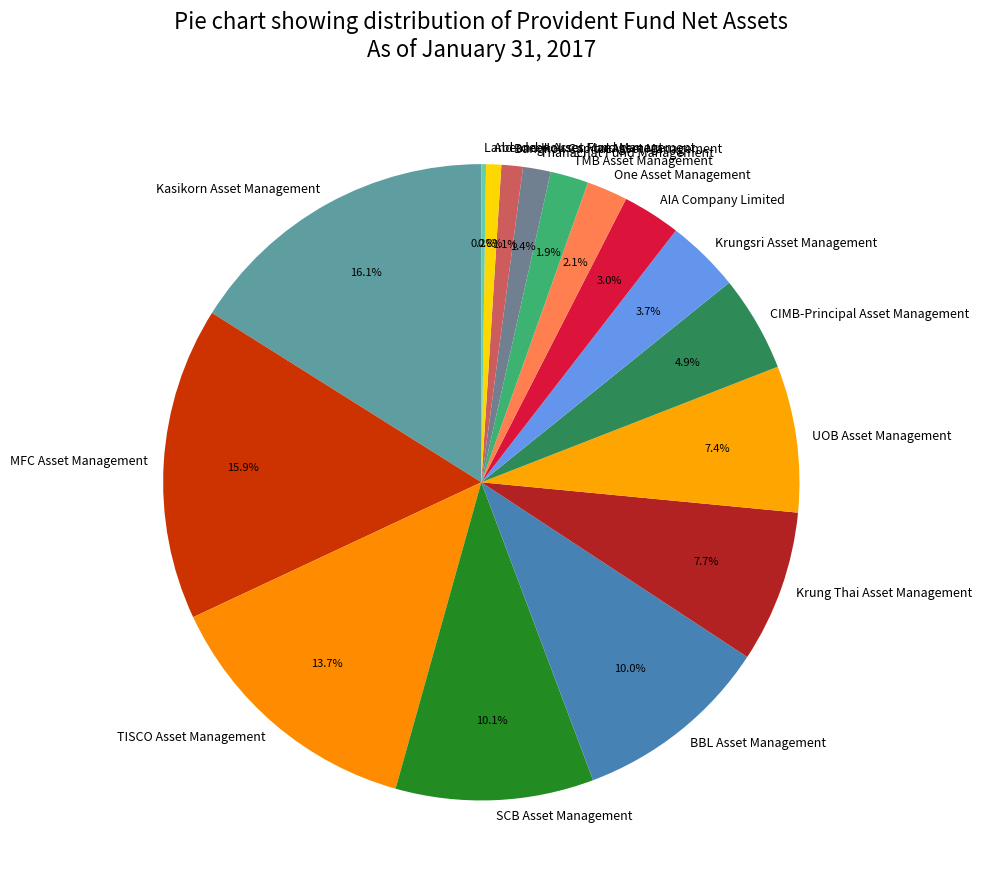

What percentage do UOB Asset Management and TISCO Asset Management together represent?

21.1%